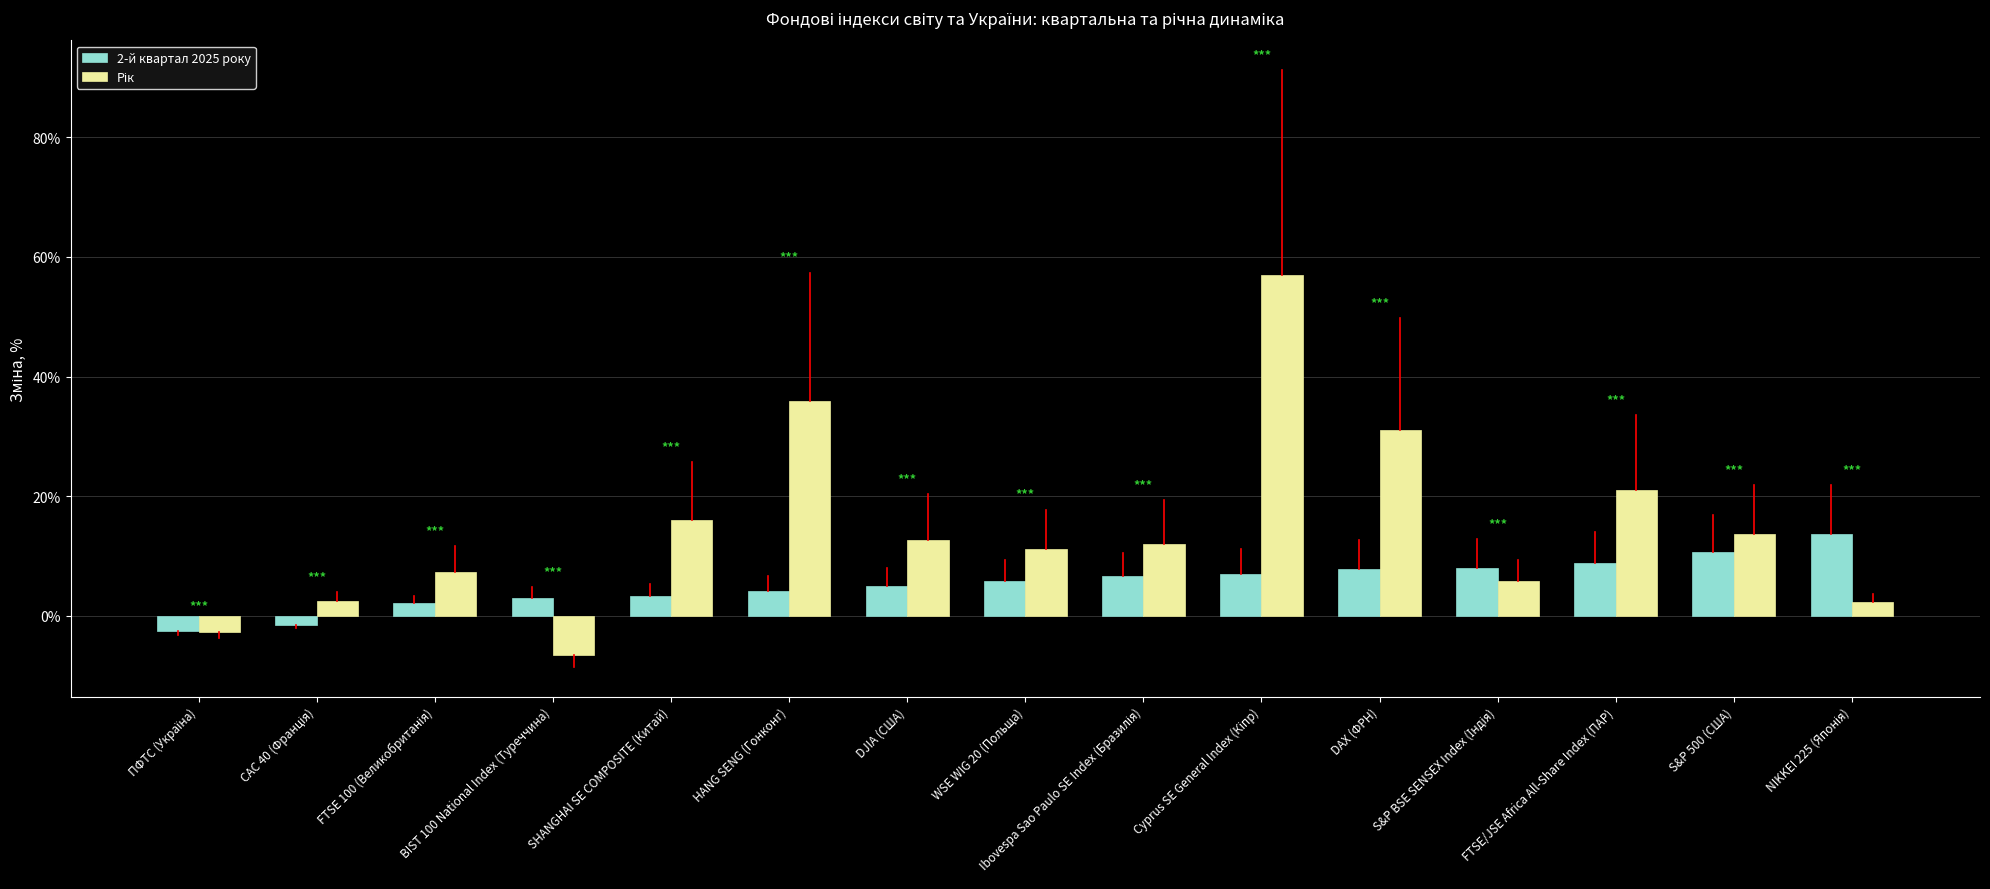

True or false: 2-й квартал 2025 року has a value of 1.3 at WSE WIG 20 (Польща).

False